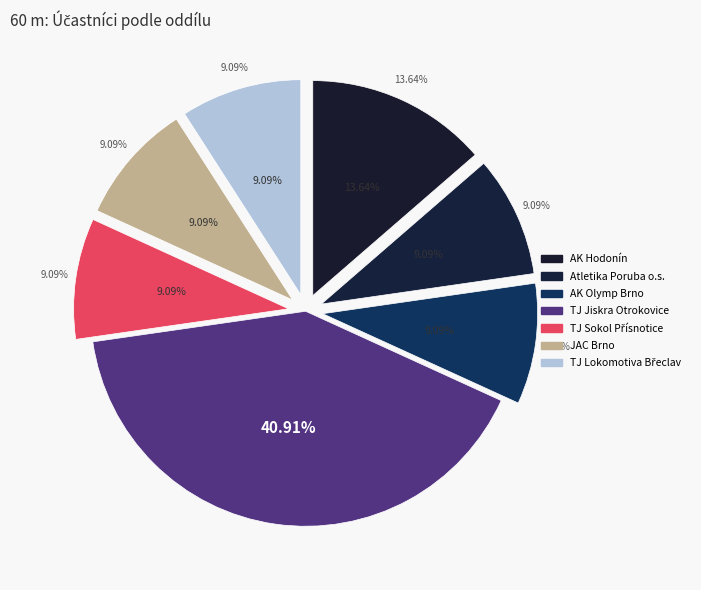

Rank the categories by value from highest to lowest.

TJ Jiskra Otrokovice, AK Hodonín, Atletika Poruba o.s., AK Olymp Brno, TJ Sokol Přísnotice, JAC Brno, TJ Lokomotiva Břeclav